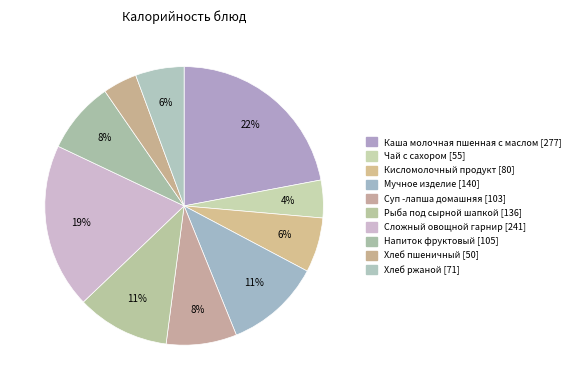

Is there a majority slice in this chart?

No